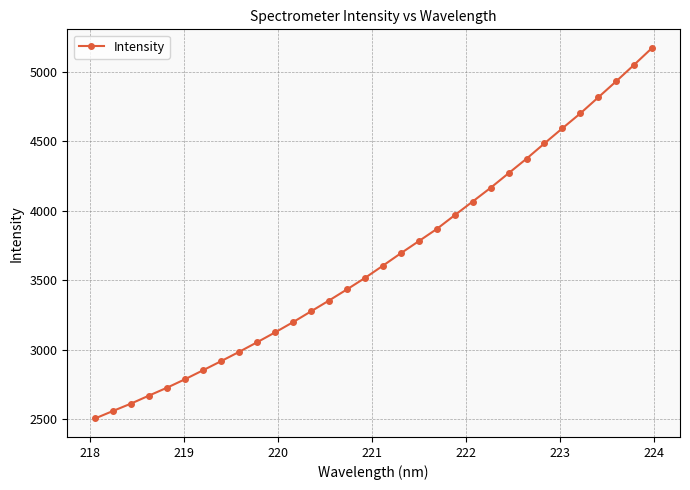

What is the value of the 26th point from the left?

4485.2